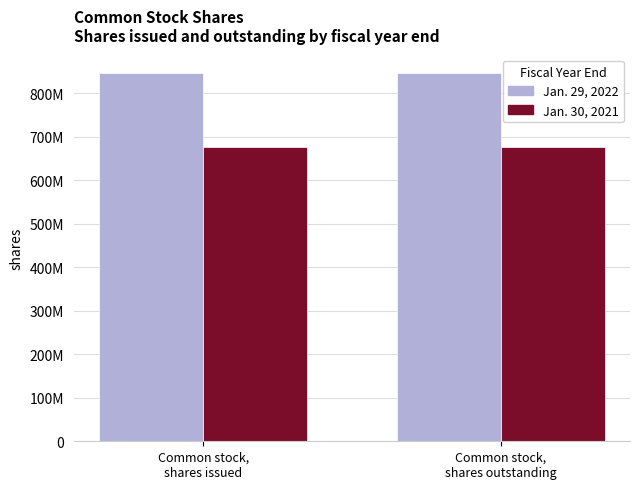

Are the bars horizontal?

No